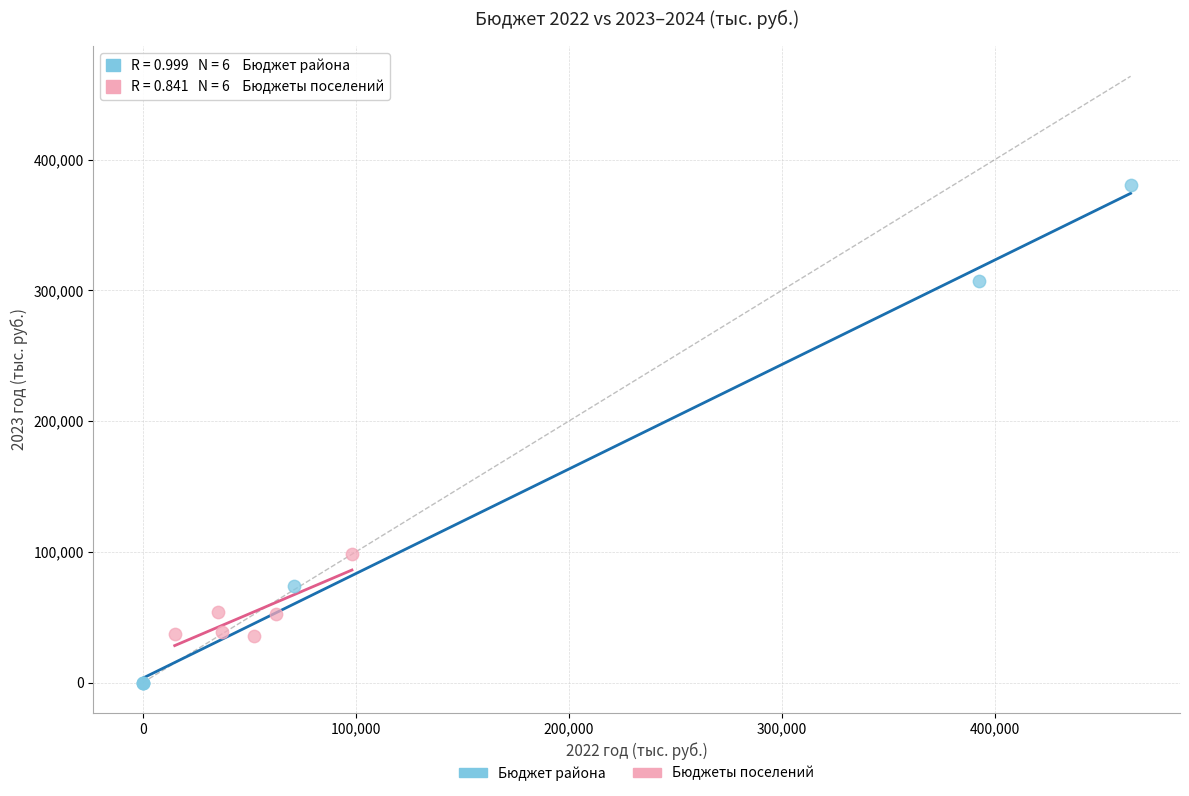

Which series has the largest Y range (max minus min)?

Бюджет района